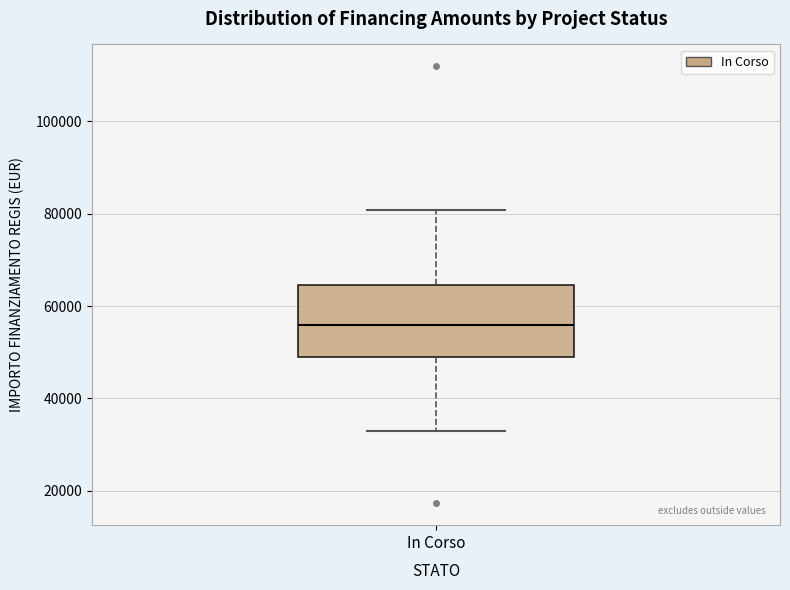

Transcribe this box plot: give where the median line is, the range the box spans, and where the two whiskers end, as read against the y-axis. The values are not printed on the chart, so give them approximately, as read against the axis.

median 56000, box 50000 to 64000, whiskers 32000 to 80000